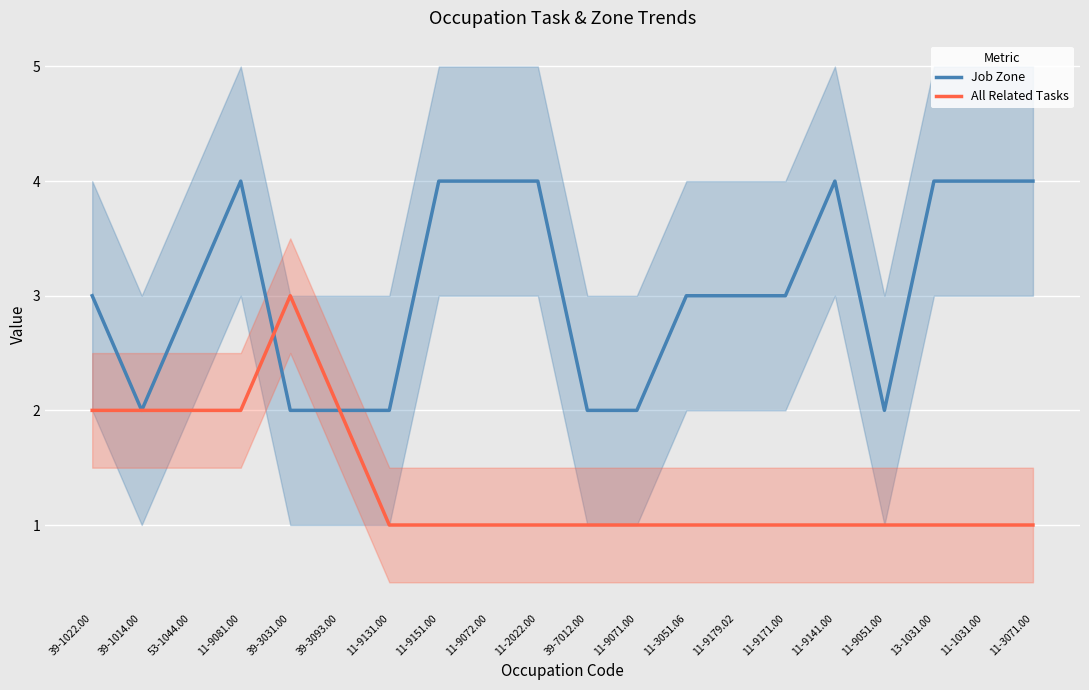

What is the label of the 14th point from the right?

11-9131.00